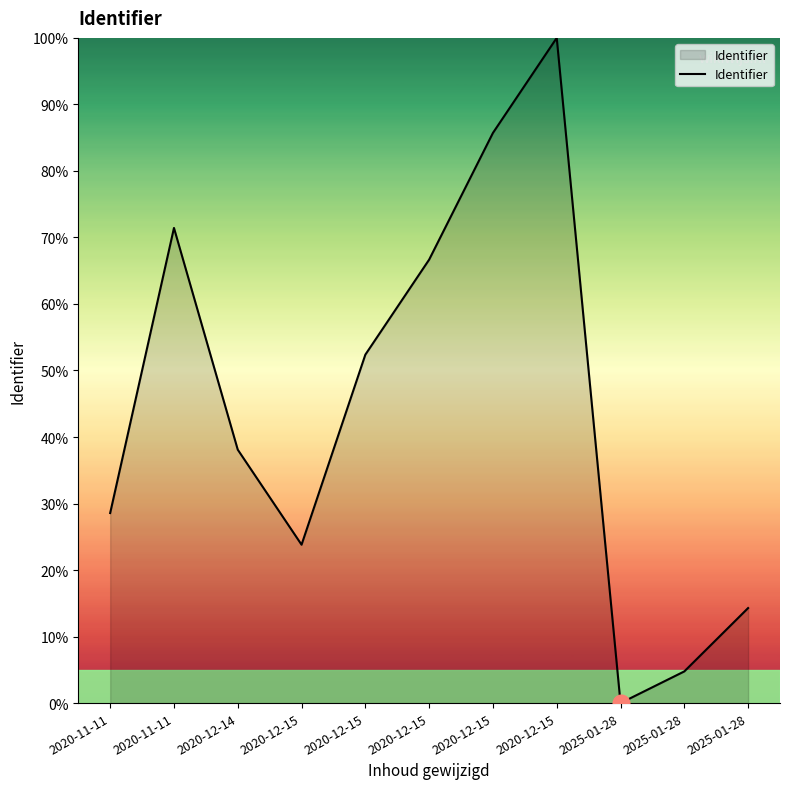

Which label corresponds to the largest value in the chart?

2020-12-15